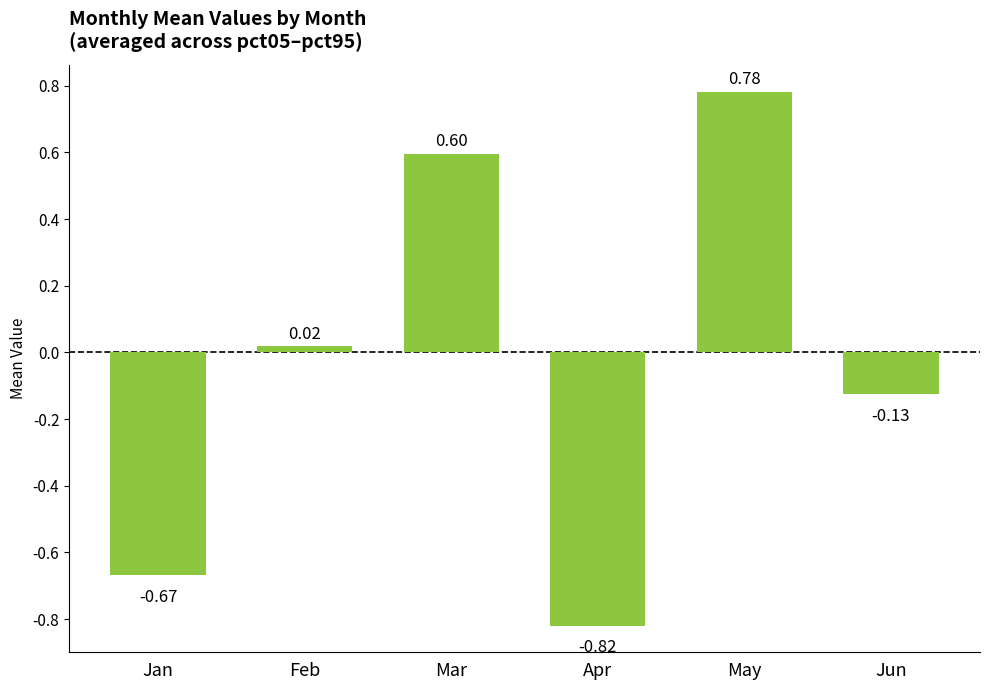

Rank the categories by value from highest to lowest.

May, Mar, Feb, Jun, Jan, Apr